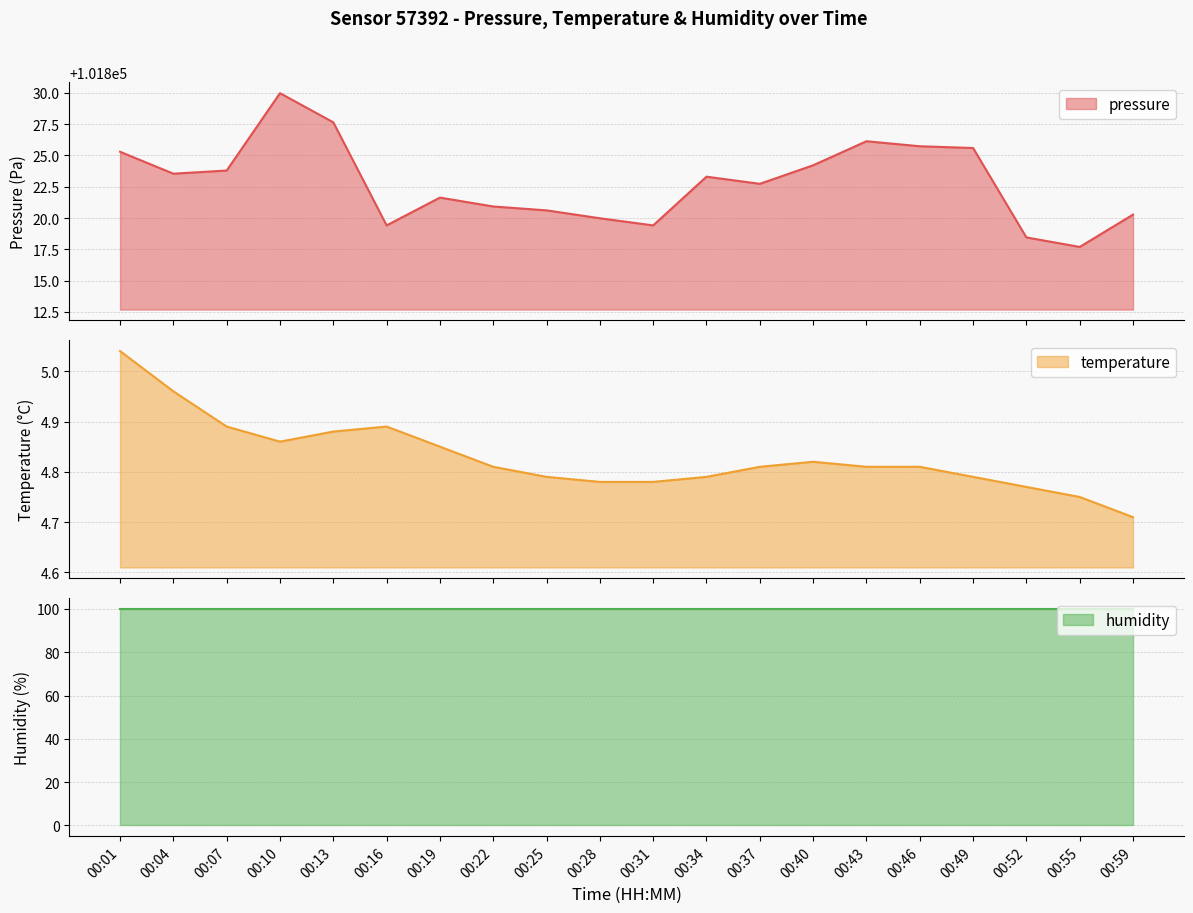

What is the sum of all pressure values?

2036456.3